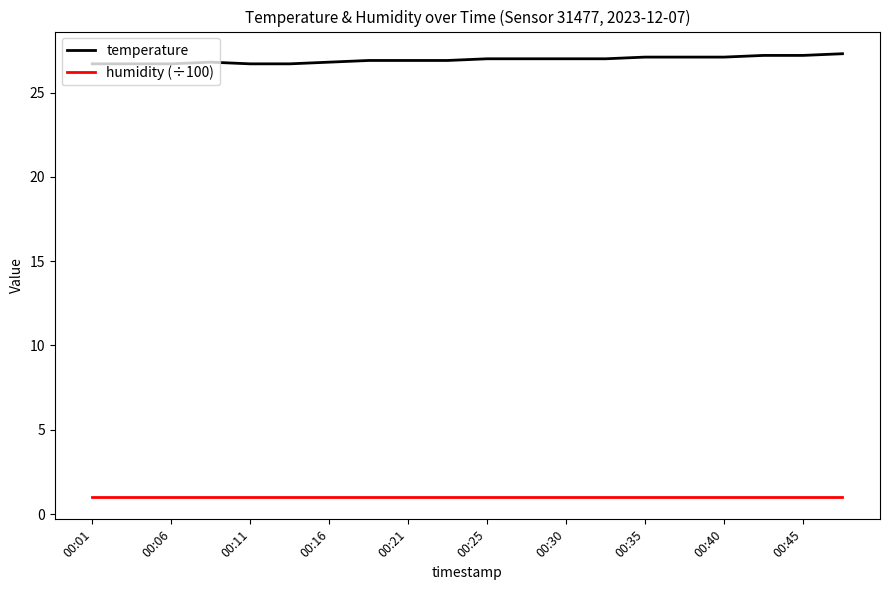

True or false: temperature and humidity (÷100) intersect in this chart.

False